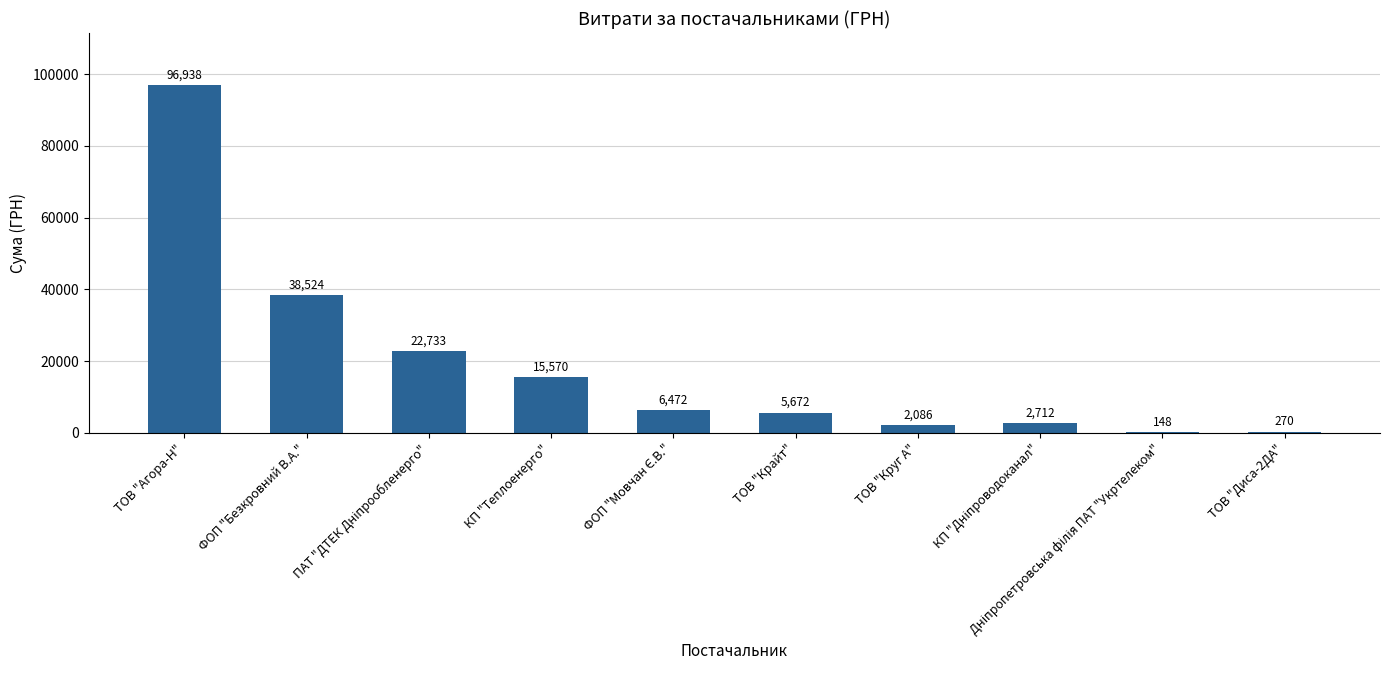

Approximately how many times larger is the value at ФОП "Безкровний В.А." compared to ТОВ "Крайт"?

6.8